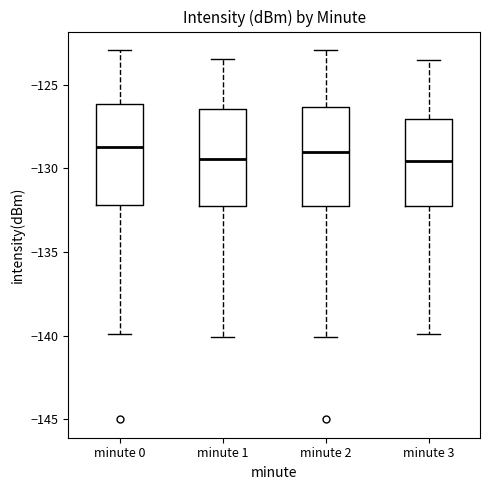

Where is the upper edge of the box for minute 0 on the y-axis? The values are not printed on the chart, so give them approximately, as read against the axis.

-126.0